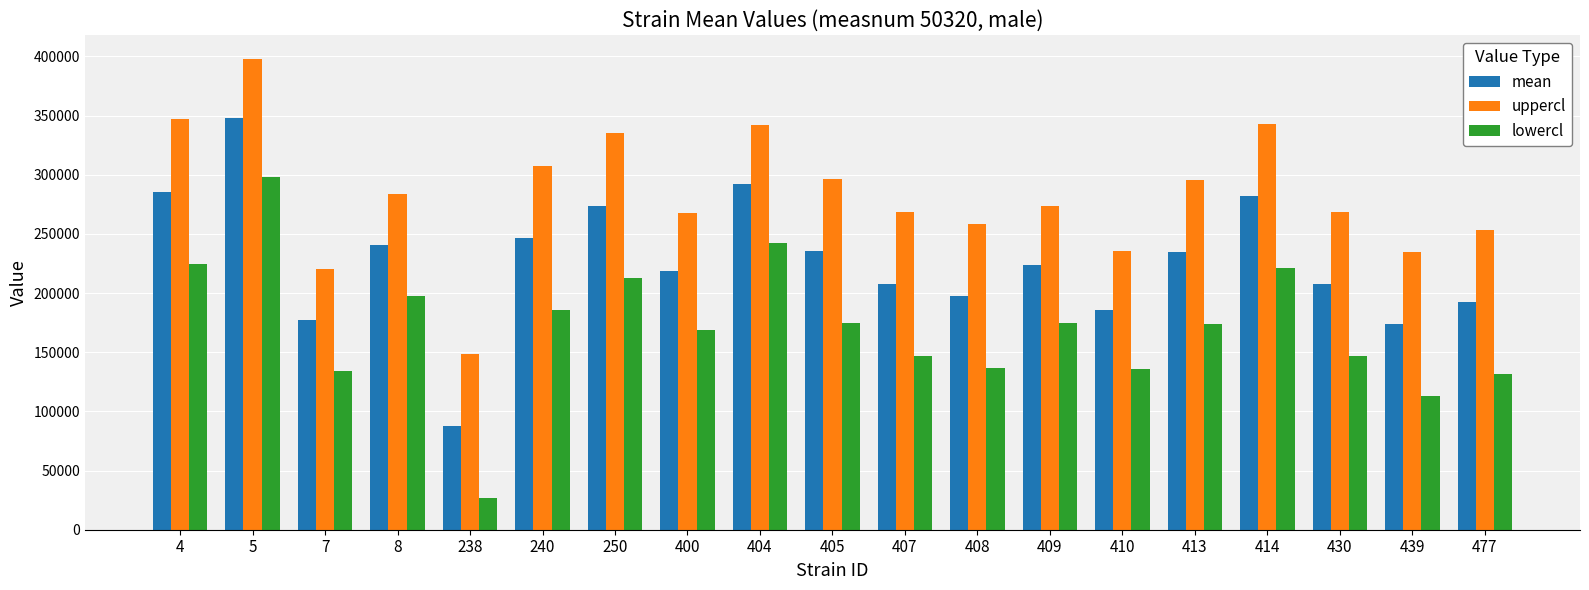

How many bars are there in total?

57